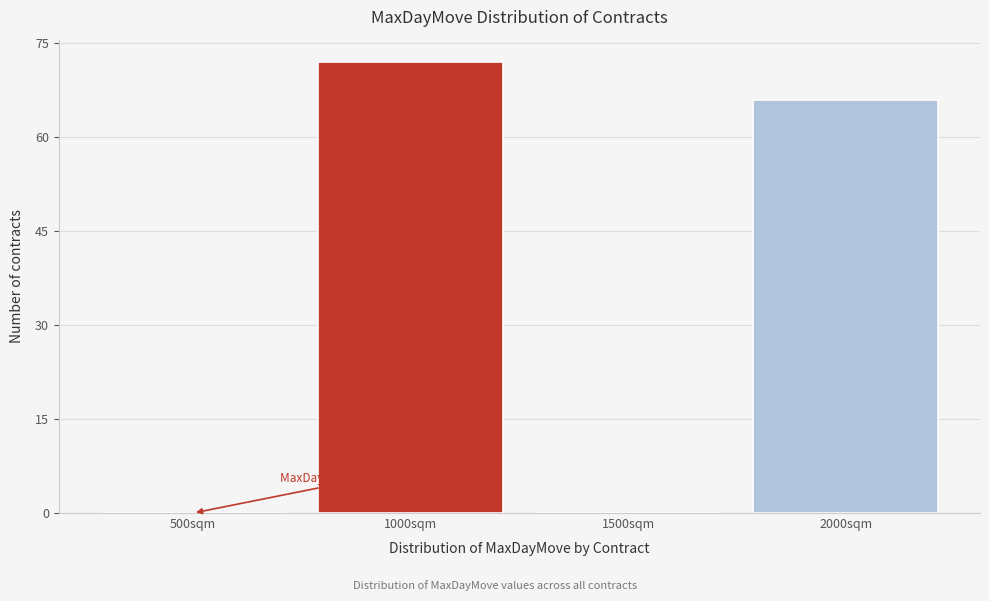

Reading right to left, extract all data points from this chart.

2000sqm=66	1500sqm=0	1000sqm=72	500sqm=0